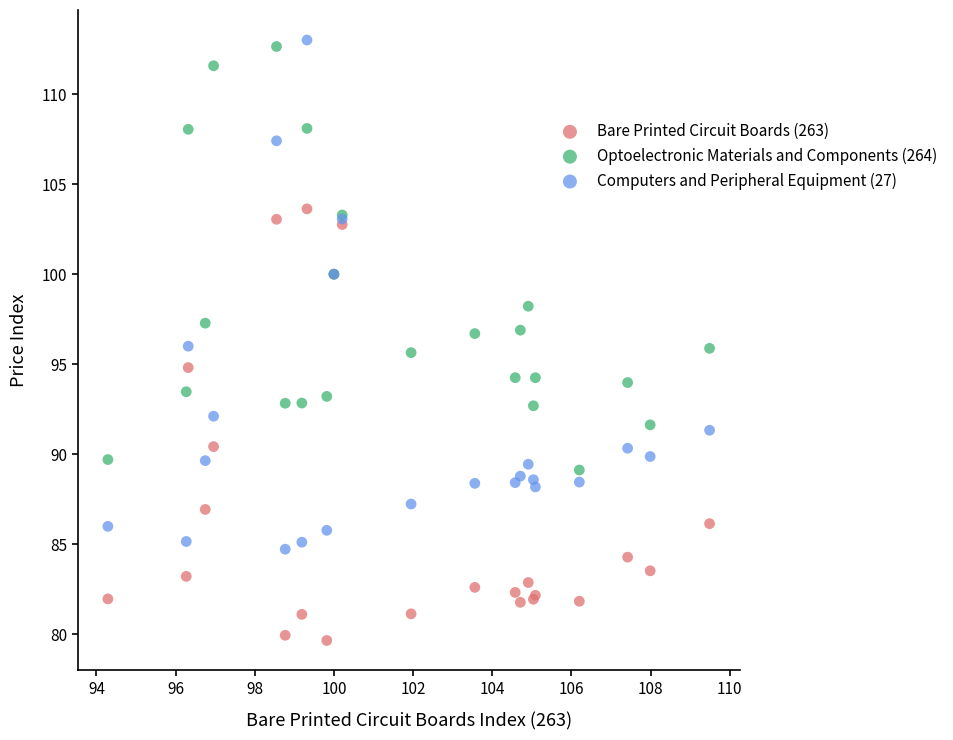

What are all the series names shown in the legend?

Bare Printed Circuit Boards (263), Optoelectronic Materials and Components (264), Computers and Peripheral Equipment (27)